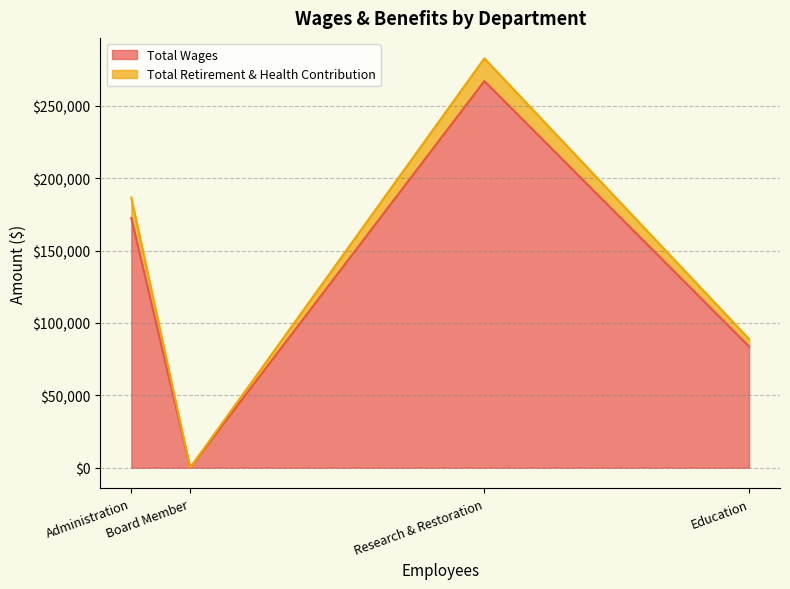

At which label is Total Retirement & Health Contribution closest to 7861?

Education